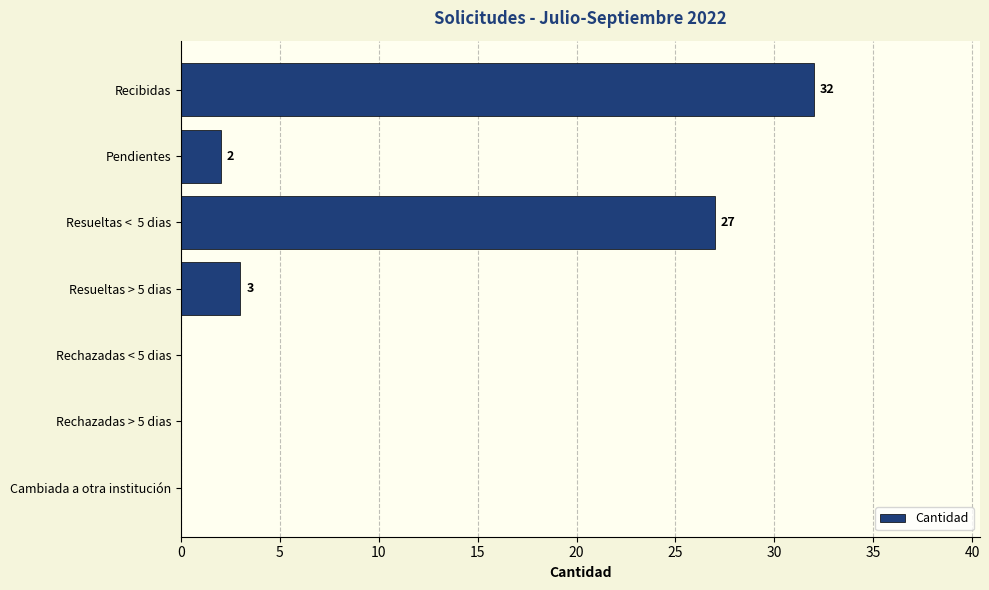

Reading top to bottom, what are all the values shown in this chart?

Recibidas=32	Pendientes=2	Resueltas <  5 dias=27	Resueltas > 5 dias=3	Rechazadas < 5 dias=0	Rechazadas > 5 dias=0	Cambiada a otra institución=0